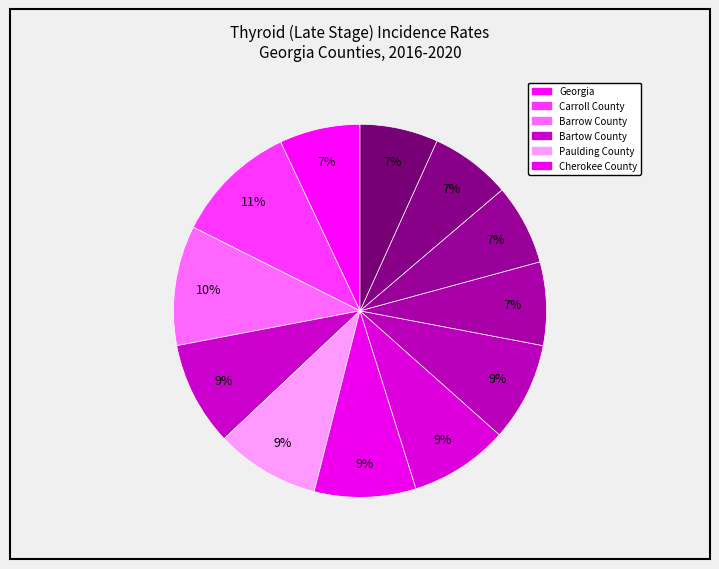

How many segments does this pie chart have?

12